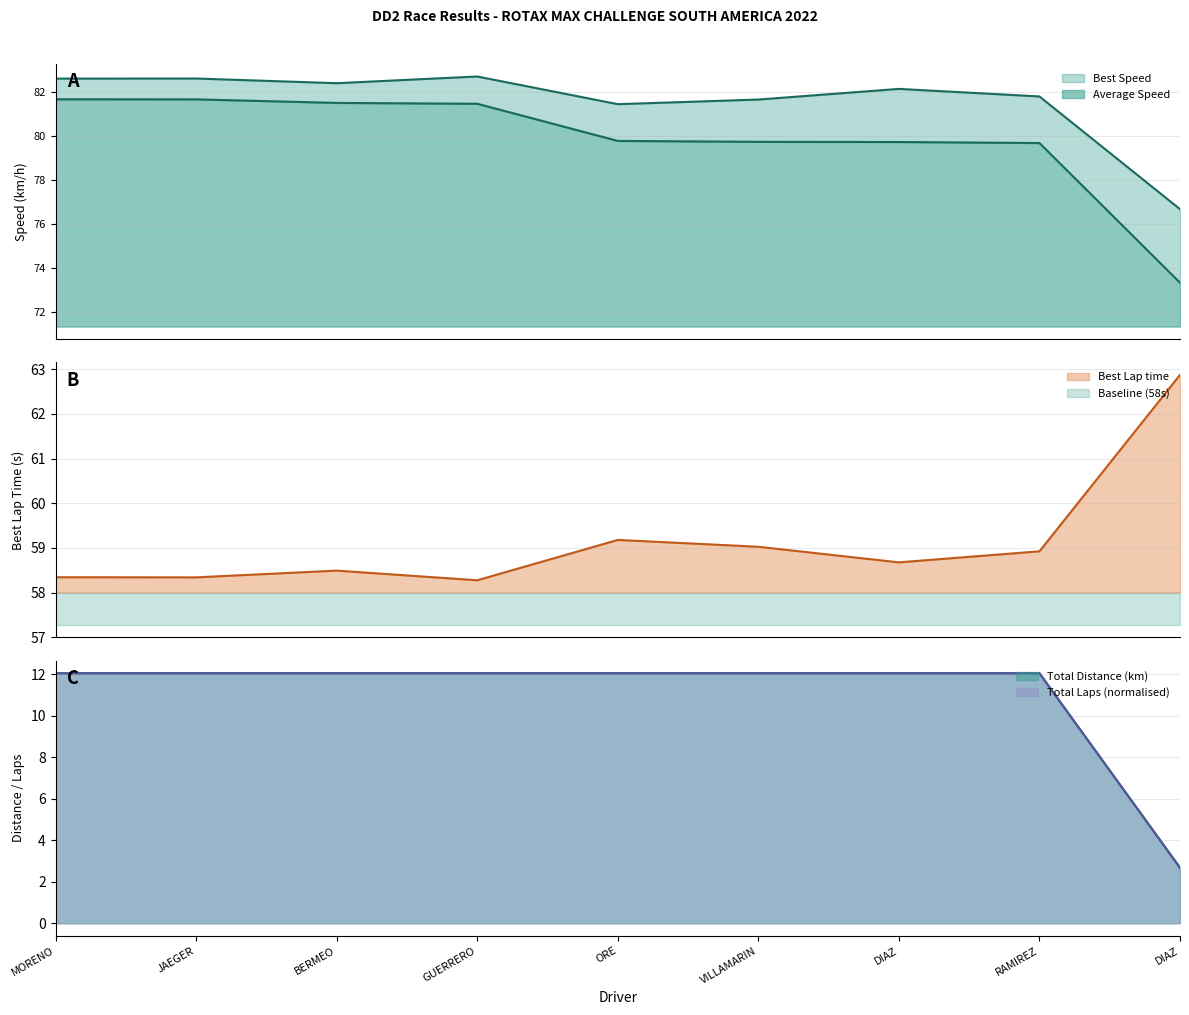

Which series has the widest spread of values?

Total Laps